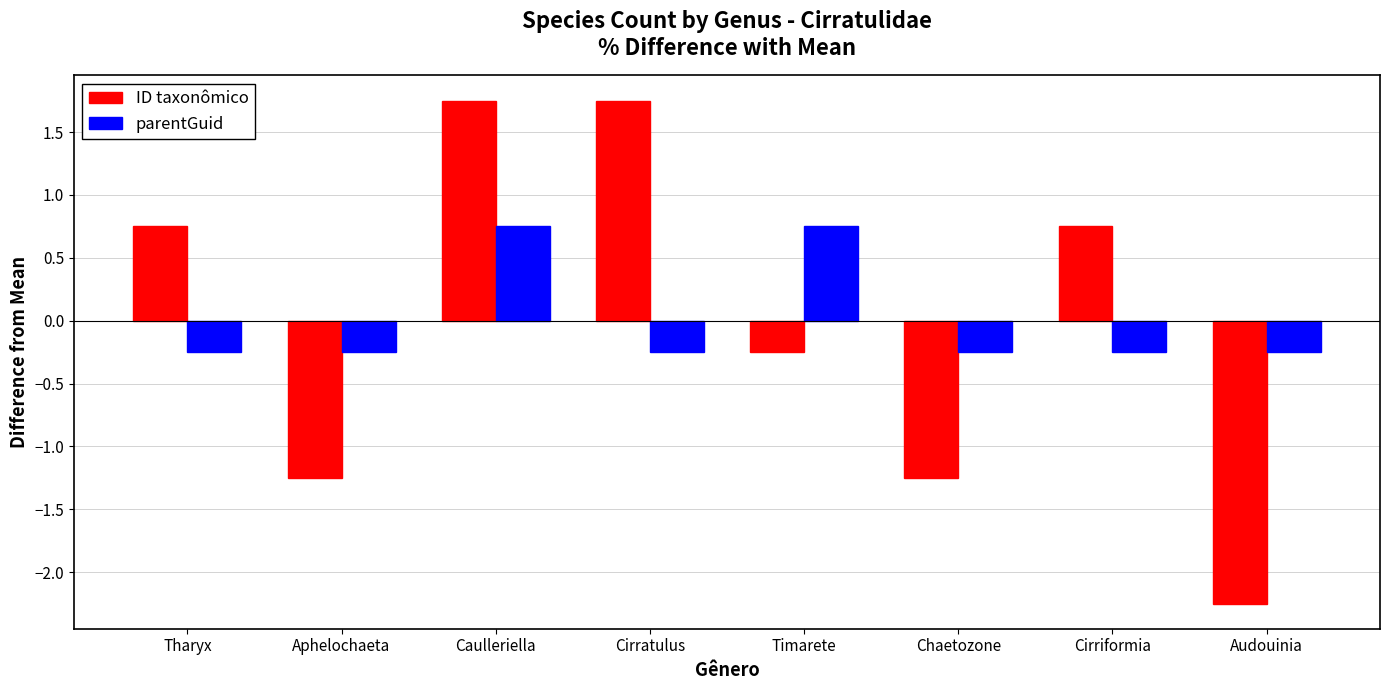

What position from the left is Cirratulus?

4